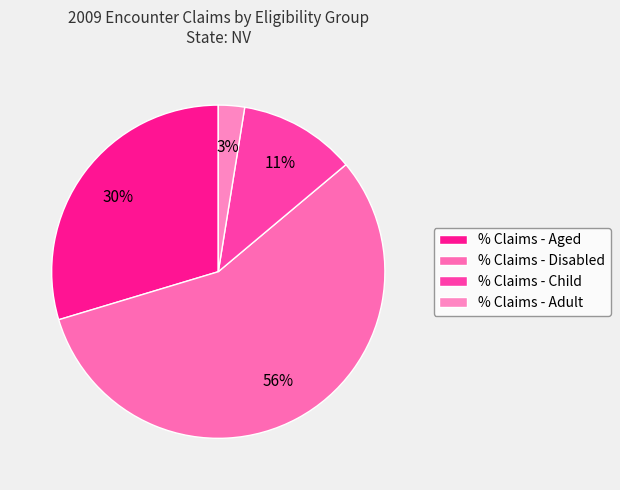

To the nearest percent, what portion does % Claims - Disabled represent?

56%